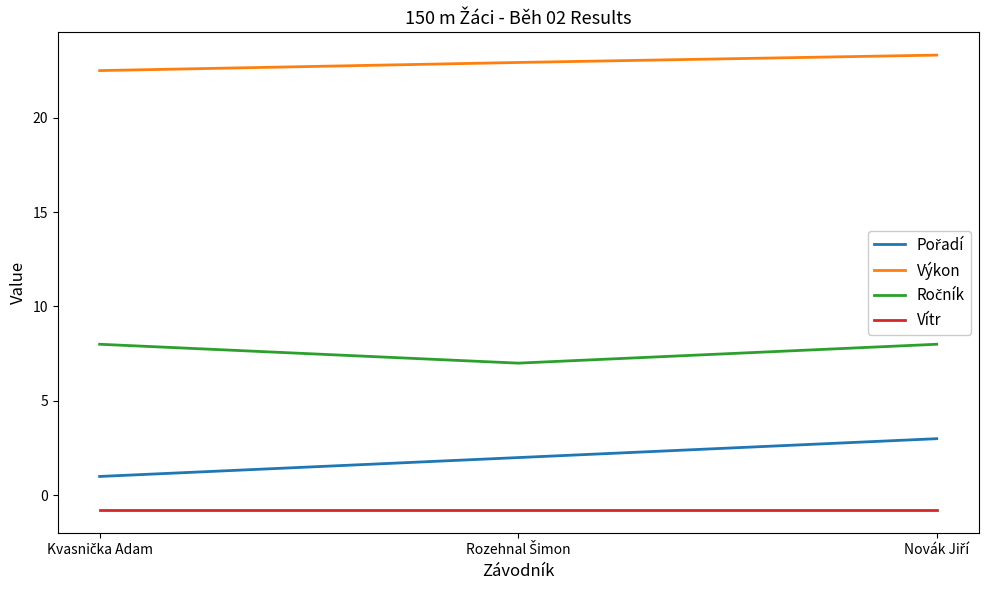

What is the smallest value displayed?

-0.8